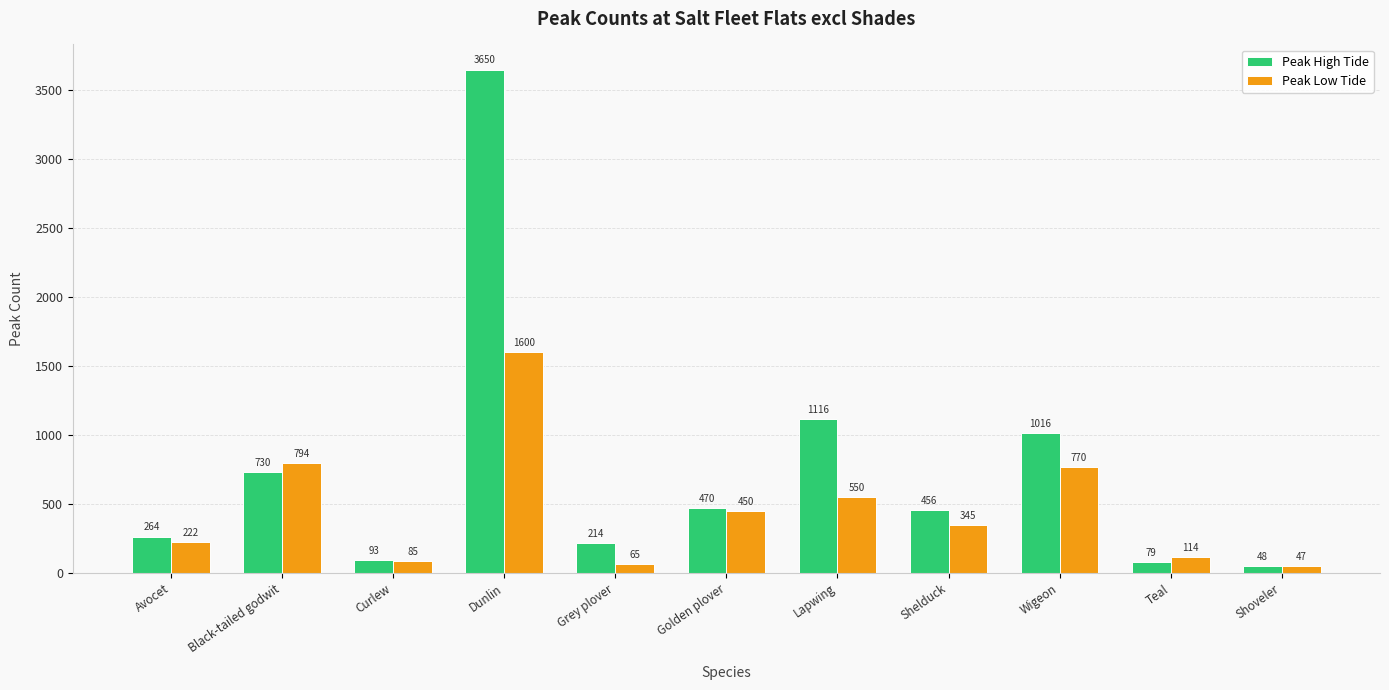

What are all the series names shown in the legend?

Peak High Tide, Peak Low Tide